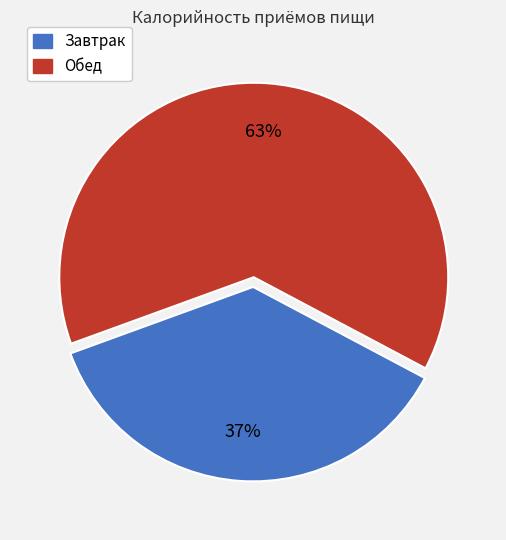

Is the sum of Завтрак and Обед greater than half?

Yes